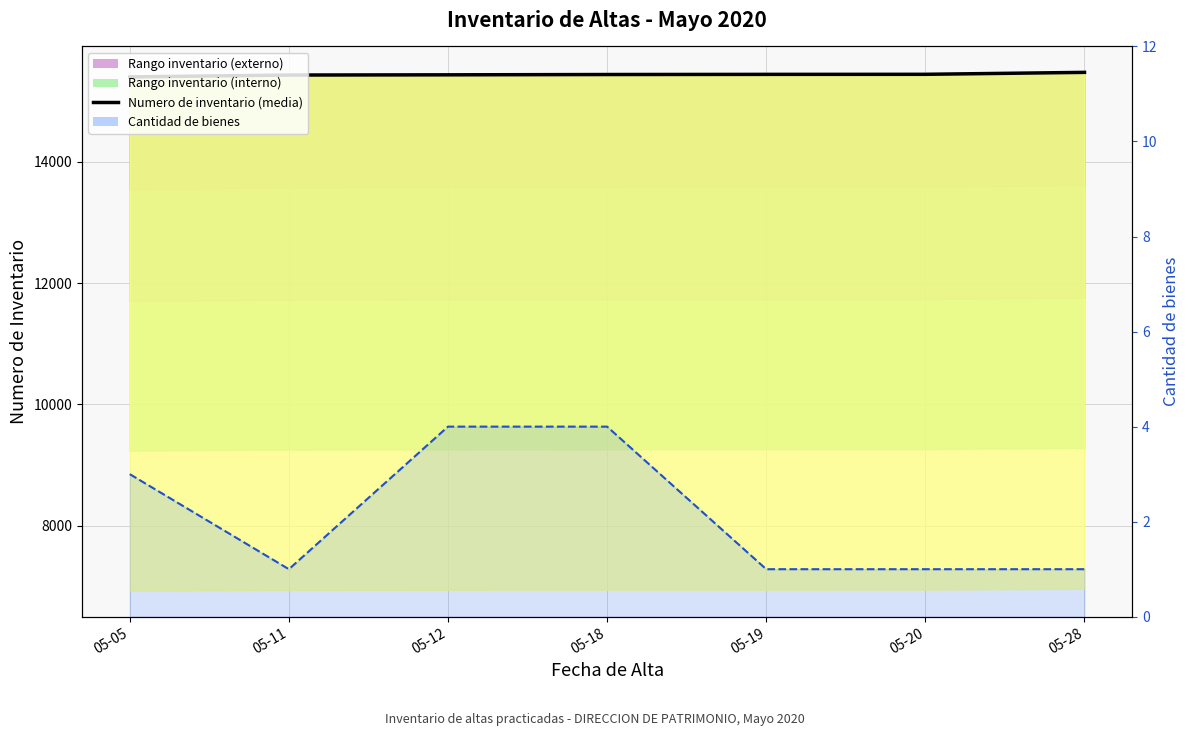

The Cantidad de bienes (line) series shows 1.4 at 05-20. True or false?

False